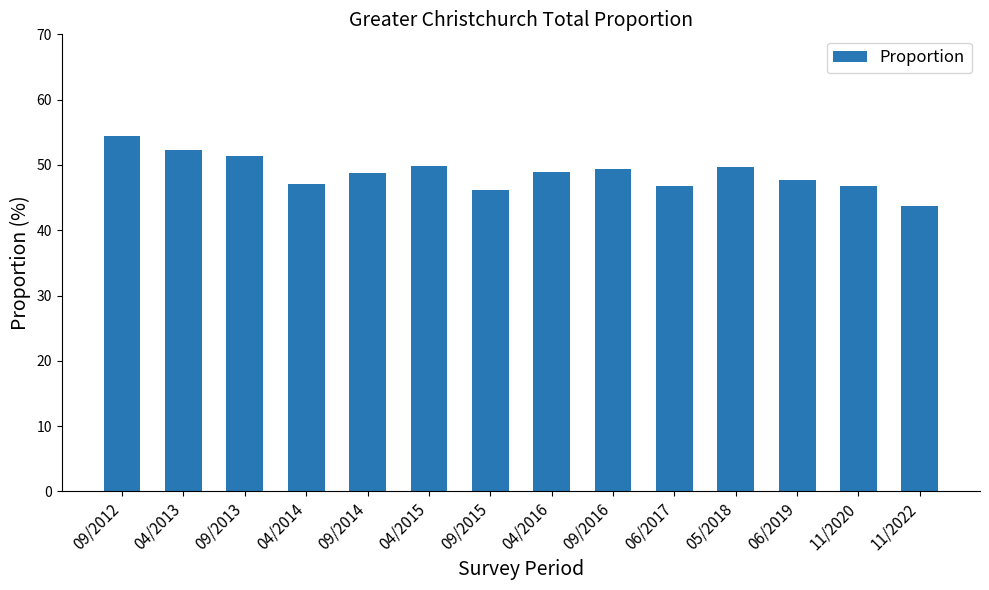

Count the number of values greater than 48.

8